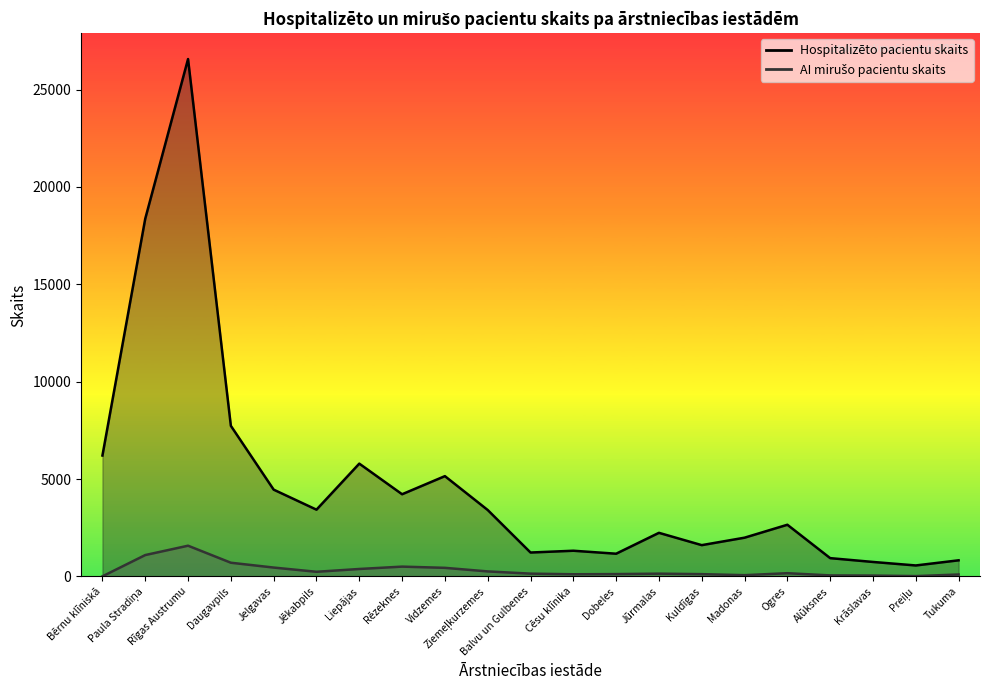

Read the AI mirušo pacientu skaits value at Kuldīgas.

120